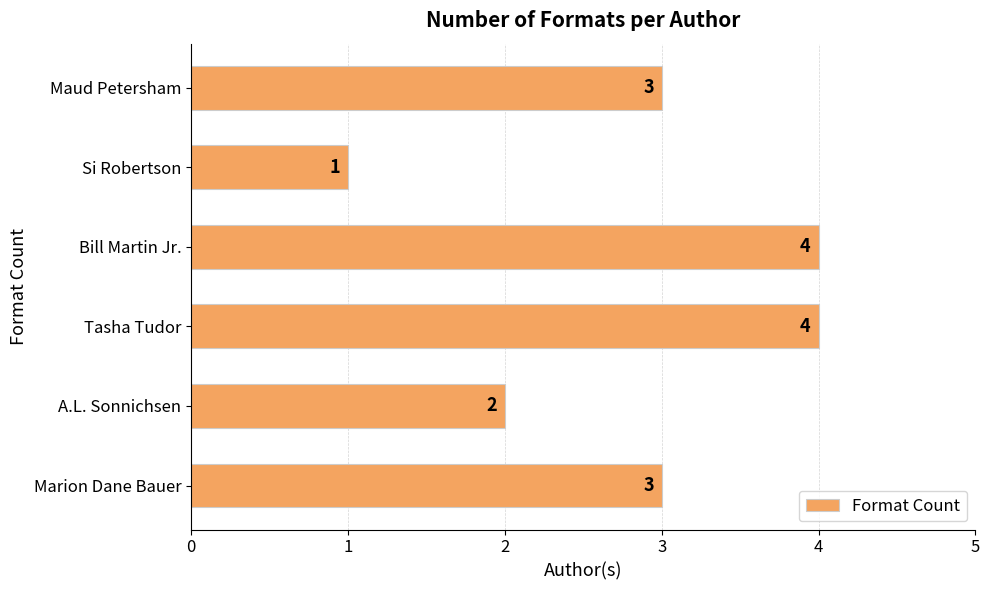

Which has a higher value, Si Robertson or Marion Dane Bauer?

Marion Dane Bauer